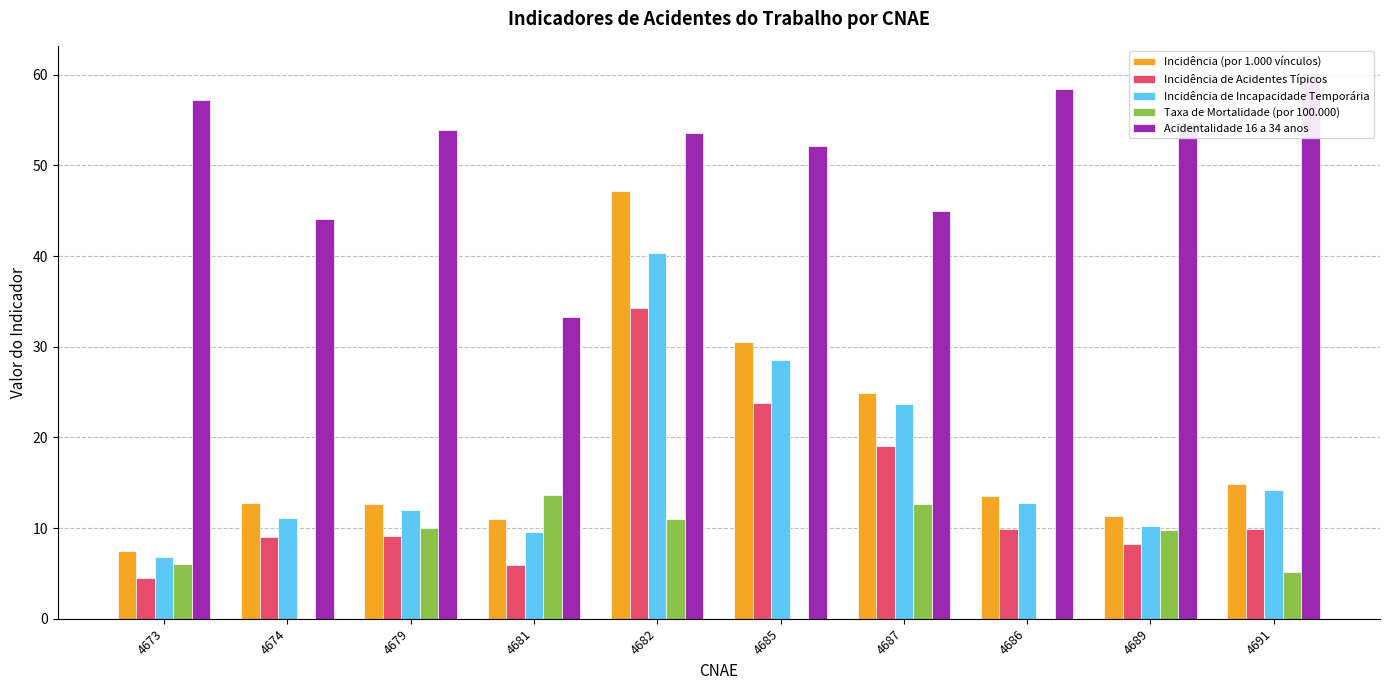

Reading left to right, what are all the values shown in this chart?

Incidência (por 1.000 vínculos): 4673=7.5	4674=12.8	4679=12.6	4681=11.0	4682=47.2	4685=30.5	4687=24.9	4686=13.5	4689=11.3	4691=14.9
Incidência de Acidentes Típicos: 4673=4.5	4674=9.0	4679=9.1	4681=5.9	4682=34.3	4685=23.8	4687=19.0	4686=9.9	4689=8.3	4691=9.9
Incidência de Incapacidade Temporária: 4673=6.9	4674=11.1	4679=12.0	4681=9.6	4682=40.4	4685=28.5	4687=23.6	4686=12.7	4689=10.2	4691=14.2
Taxa de Mortalidade (por 100.000): 4673=6.0	4674=0.0	4679=10.0	4681=13.7	4682=11.0	4685=0.0	4687=12.7	4686=0.0	4689=9.8	4691=5.2
Acidentalidade 16 a 34 anos: 4673=57.3	4674=44.1	4679=53.9	4681=33.2	4682=53.6	4685=52.2	4687=45.0	4686=58.4	4689=54.8	4691=60.2